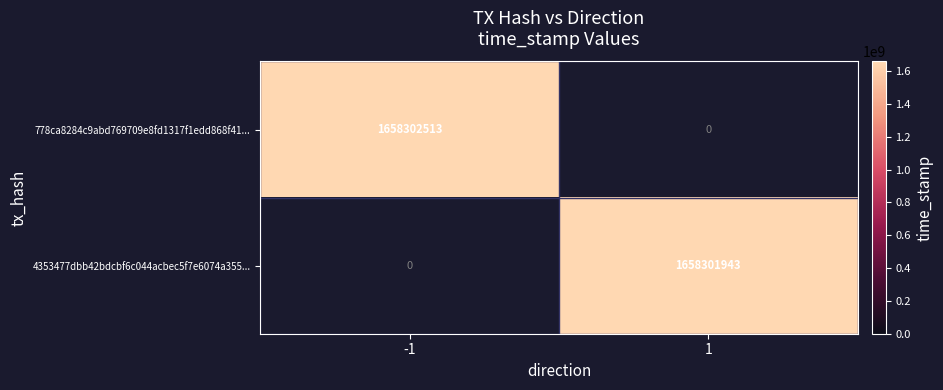

Reading left to right, list all the values displayed in this chart.

778ca8284c9abd769709e8fd1317f1edd868f41: direction=-1	time_stamp=1658302513
4353477dbb42bdcbf6c044acbec5f7e6074a355: direction=1	time_stamp=1658301943